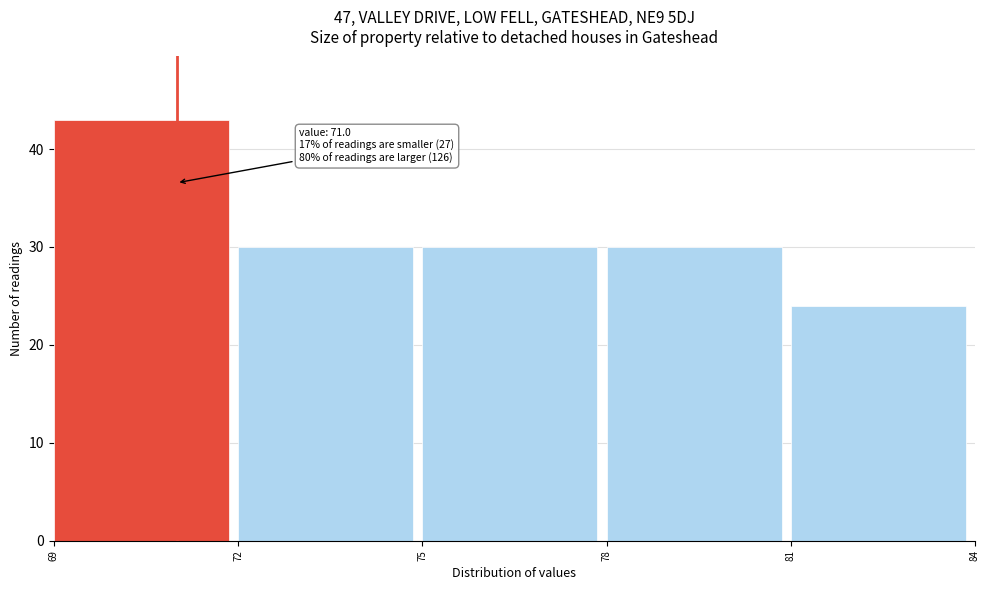

Over which range of the x-axis is the bar tallest?

69 to 72